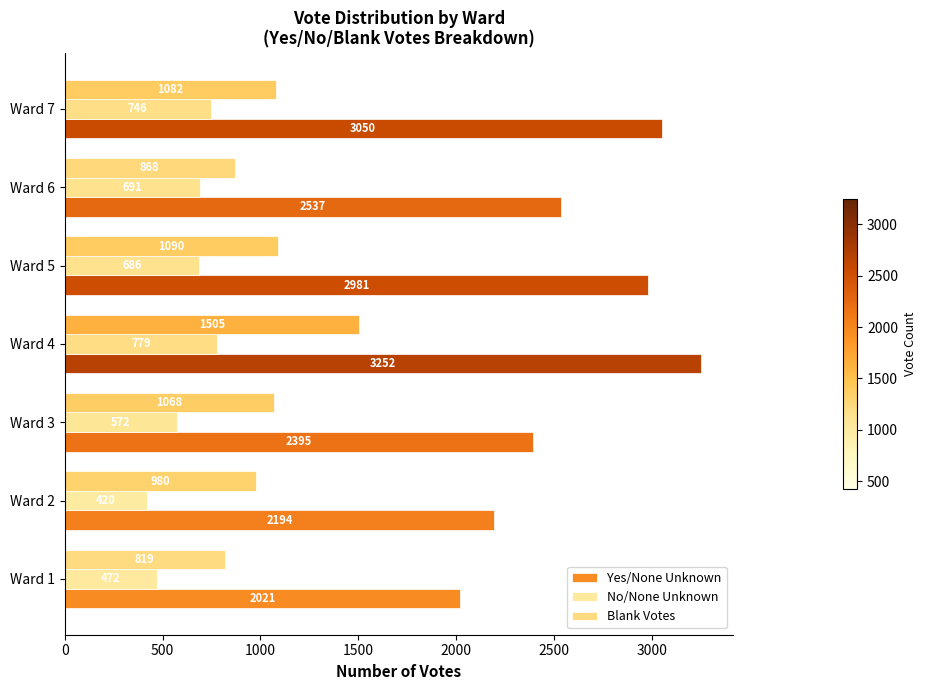

How many categories are shown in the chart?

7